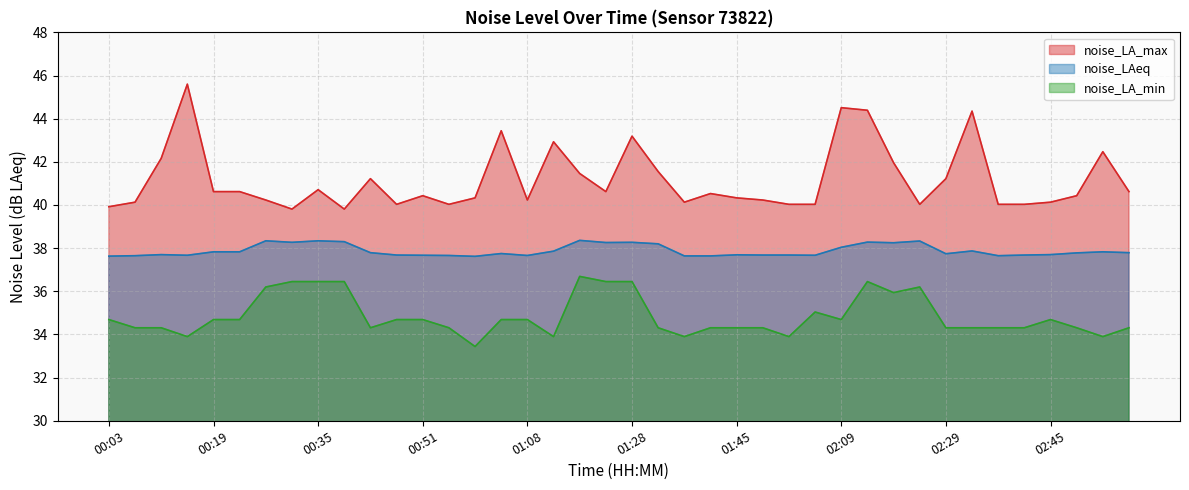

What is the label of the 3rd point from the left?

00:11